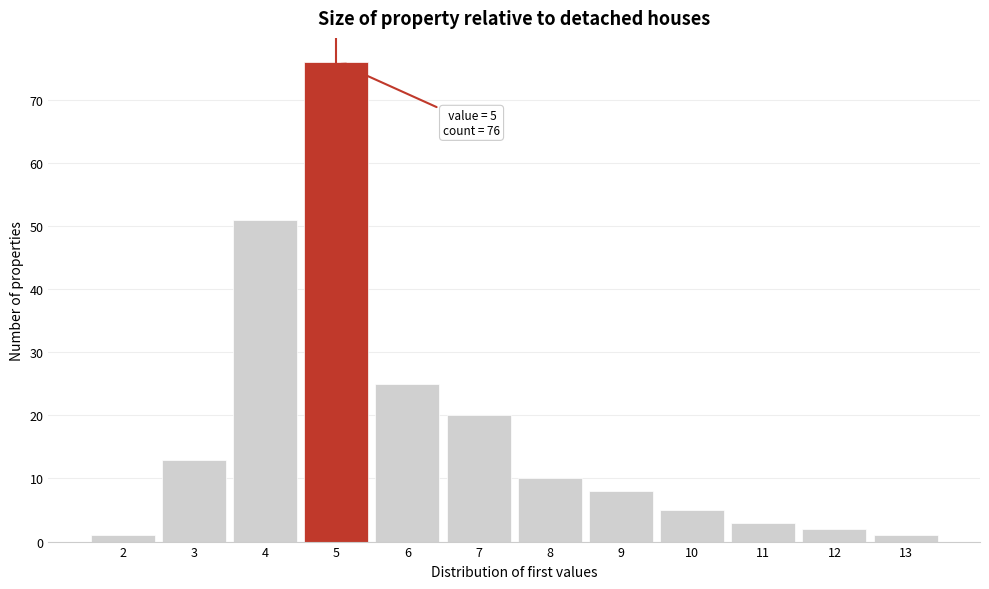

Over which range of the x-axis is the bar tallest?

4.5 to 5.5